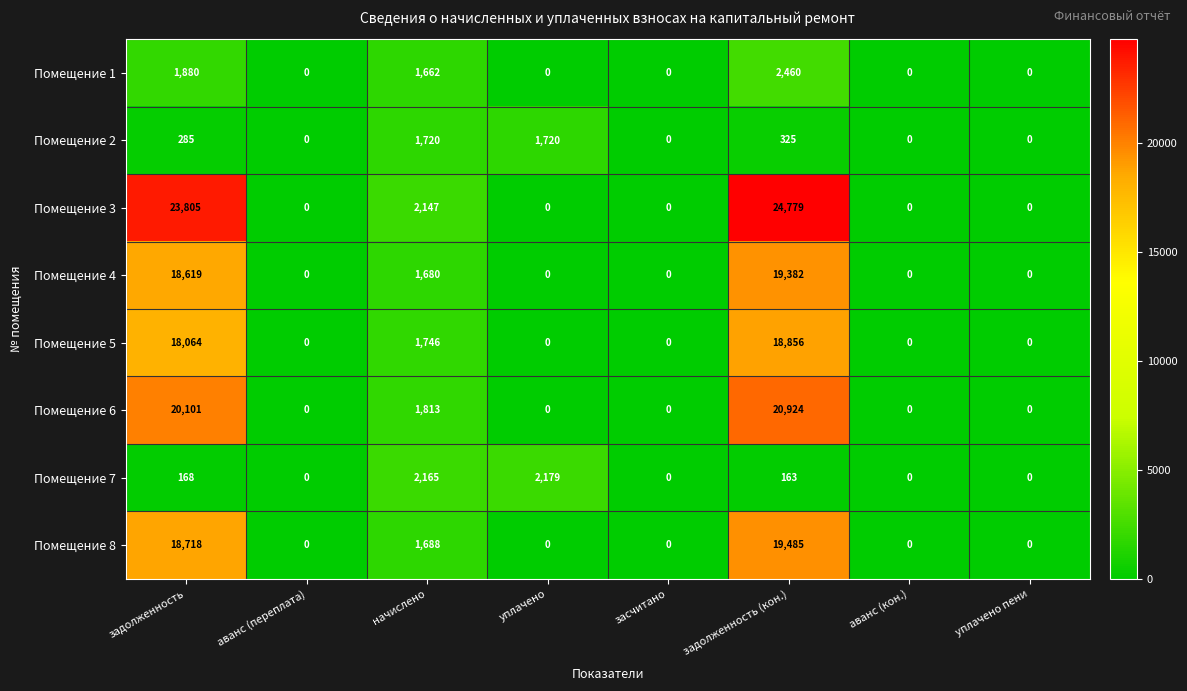

What is the maximum value shown in the chart?

24779